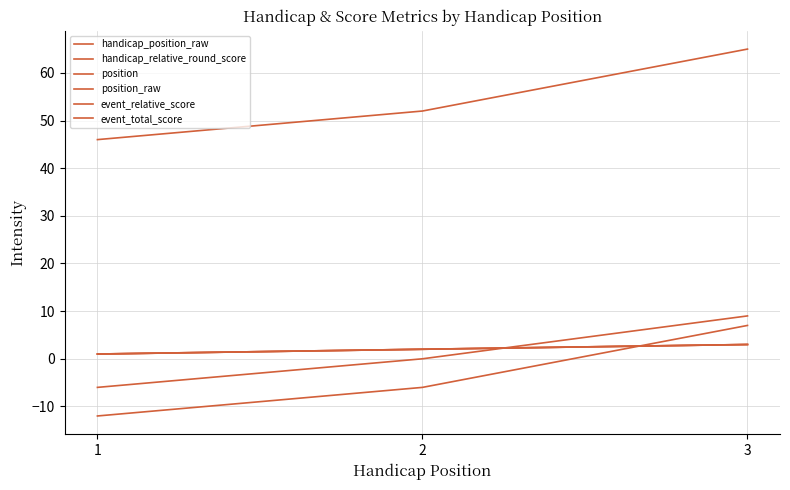

Where does the position series first go above 2?

3